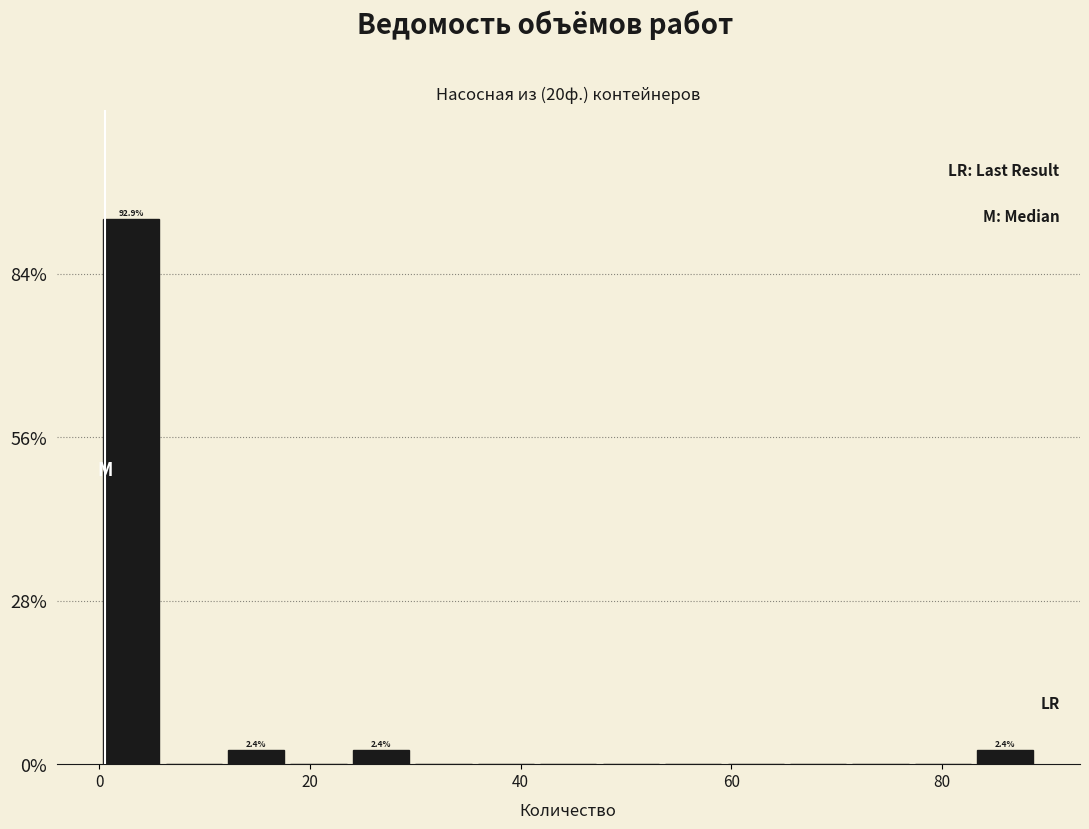

Read against the x-axis, roughly where is the centre of the tallest bar?

4